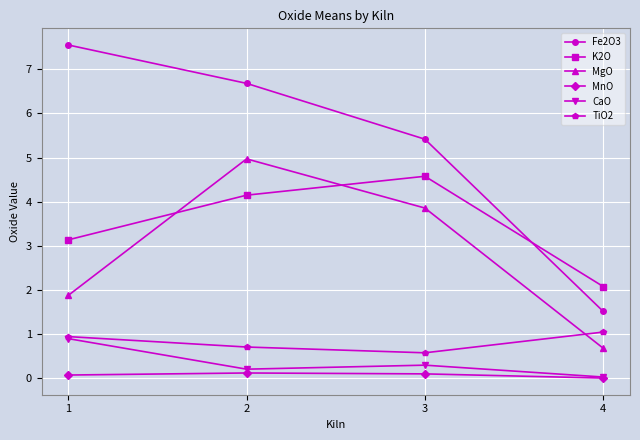

What value does the TiO2 series have at 3?

0.6